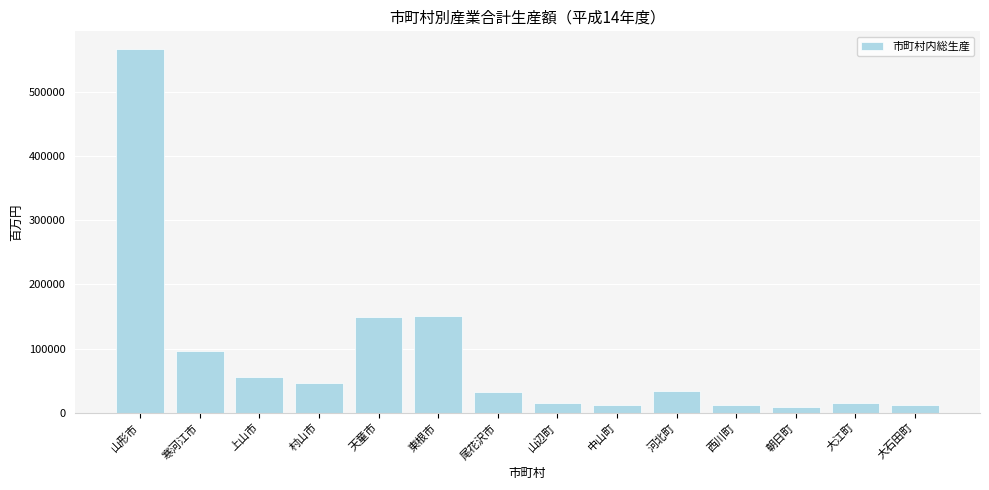

What is the value of the 7th bar from the left?

31960